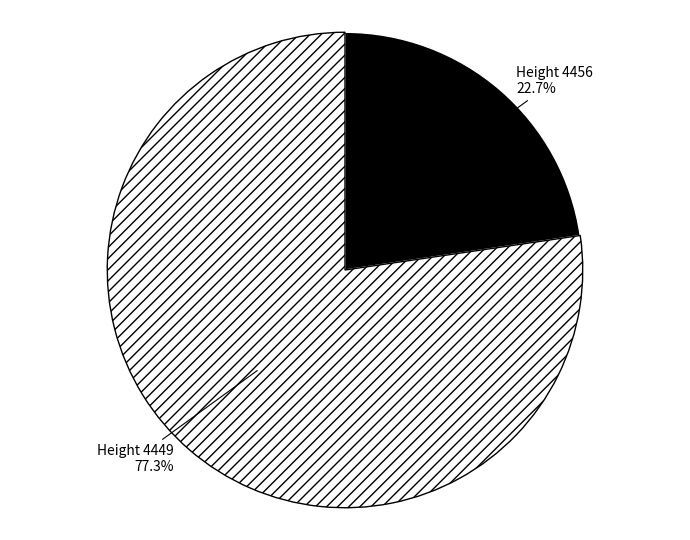

Is there a majority slice in this chart?

Yes